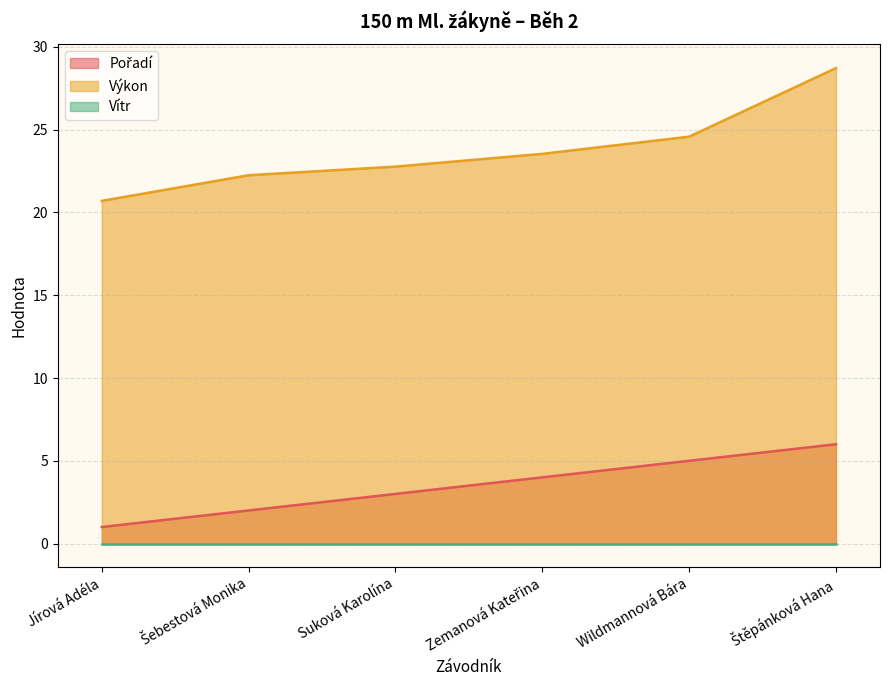

What is the spread (max minus min) of values at Wildmannová Bára?

24.6